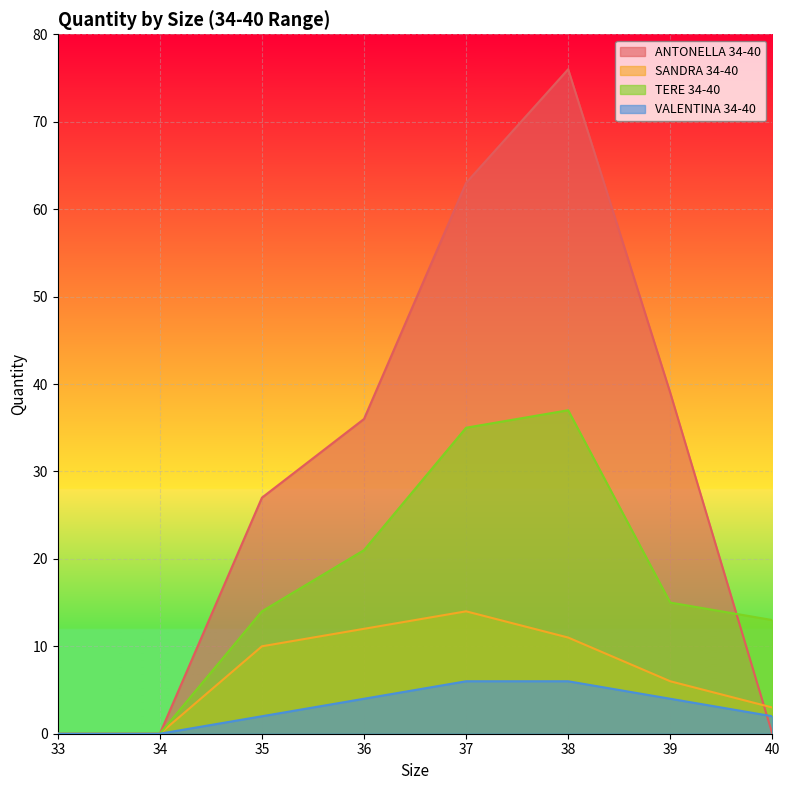

What is the difference between the SANDRA 34-40 values at 37 and 35?

4